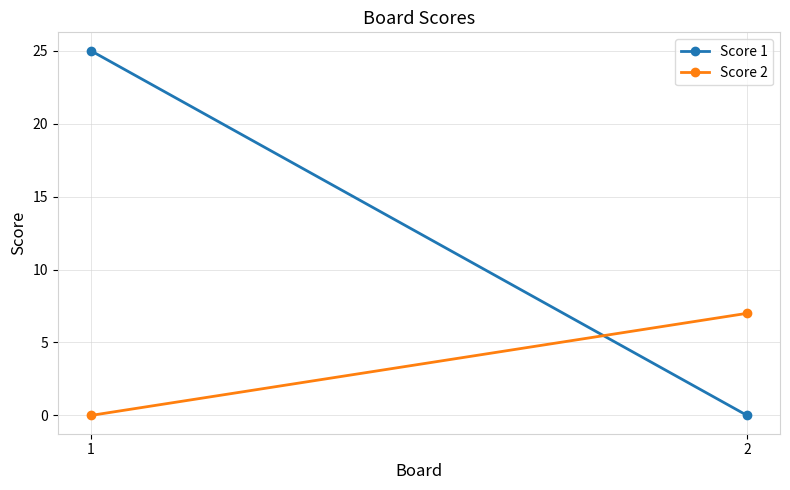

Rank the series by their average value, from highest to lowest.

Score 1, Score 2